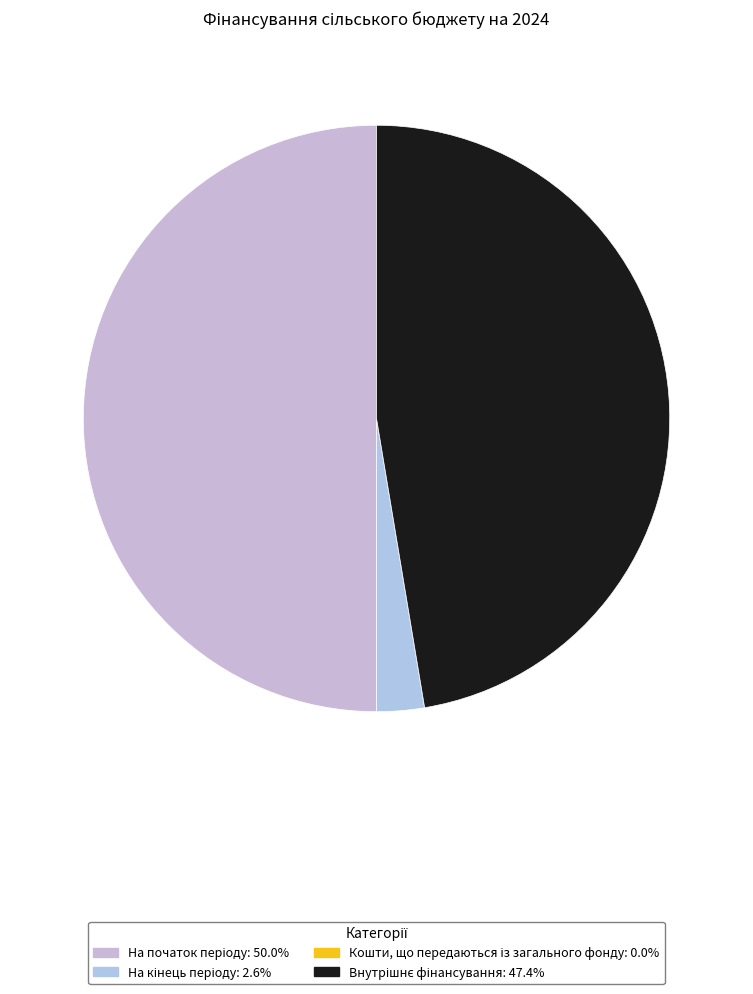

How many segments does this pie chart have?

4